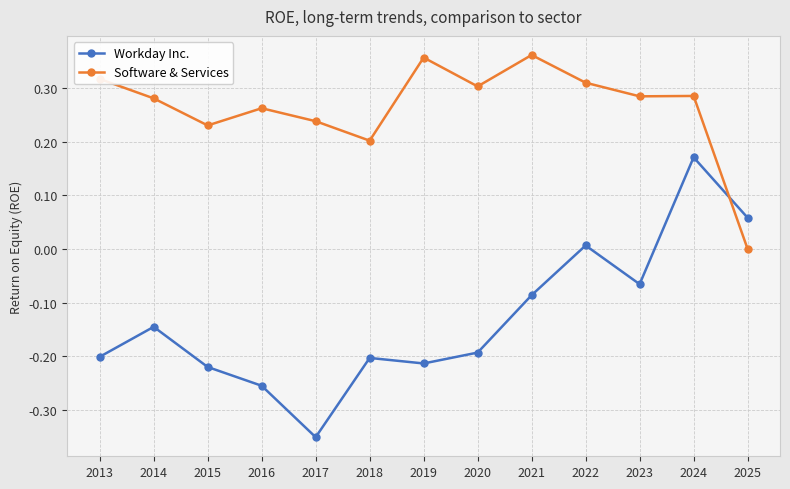

At how many categories does at least one series exceed 0?

13